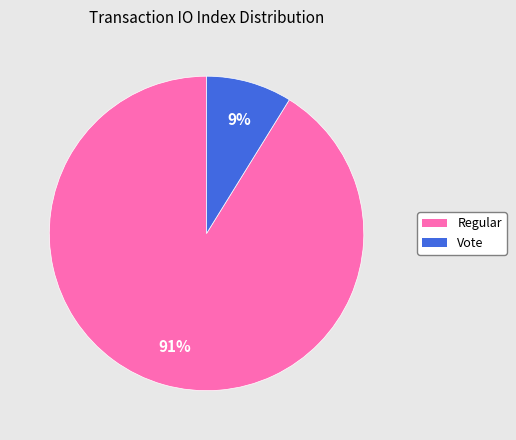

To the nearest percent, what is the average slice percentage?

50%